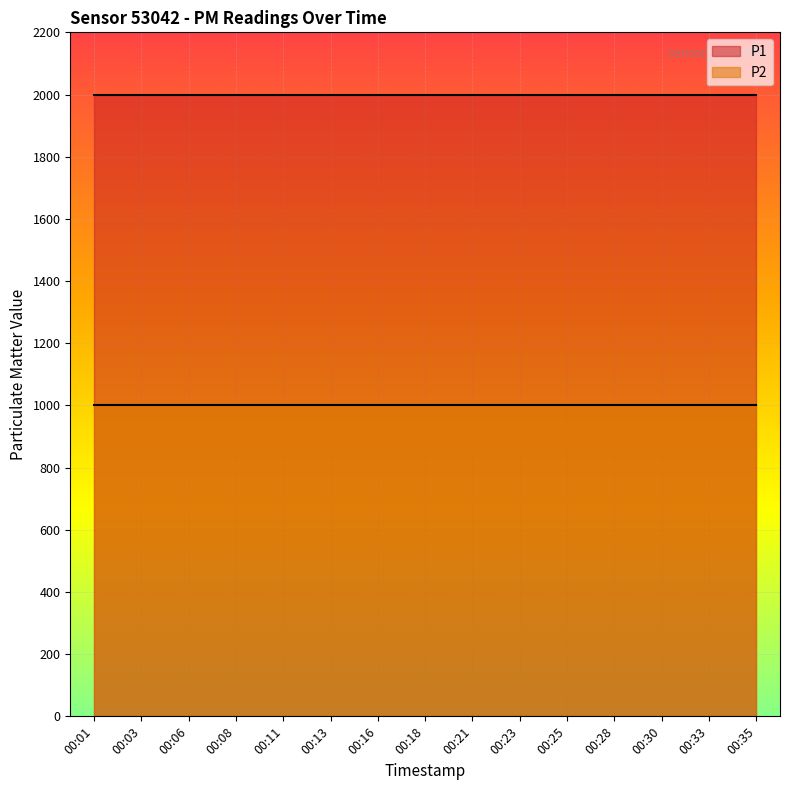

Which series has the largest total across all categories?

P1